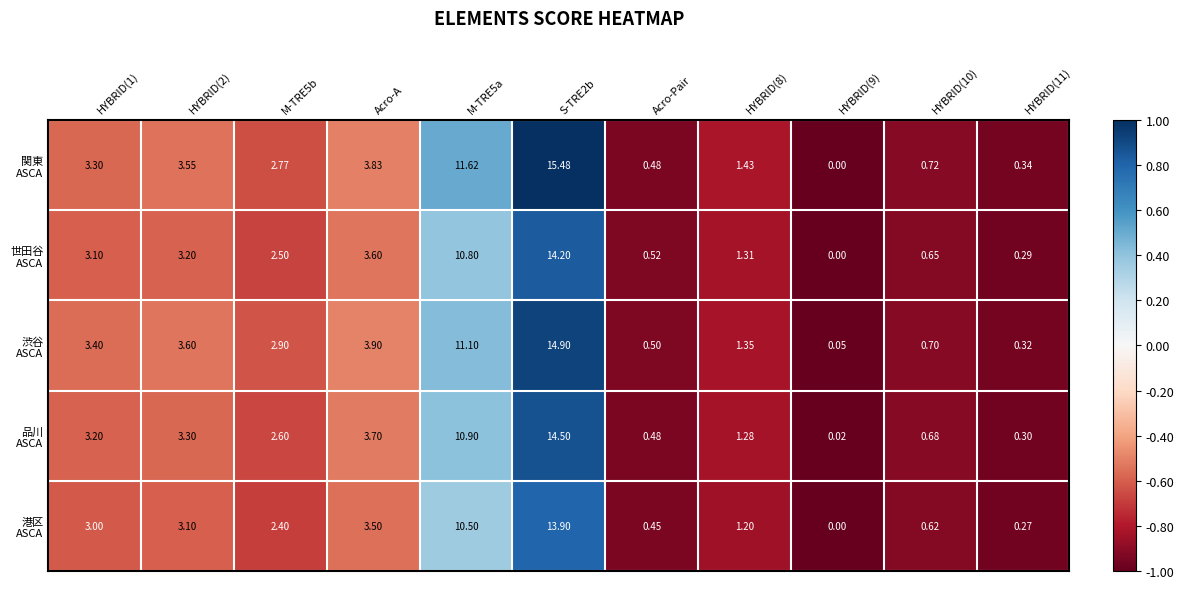

How many categories are shown in the chart?

11